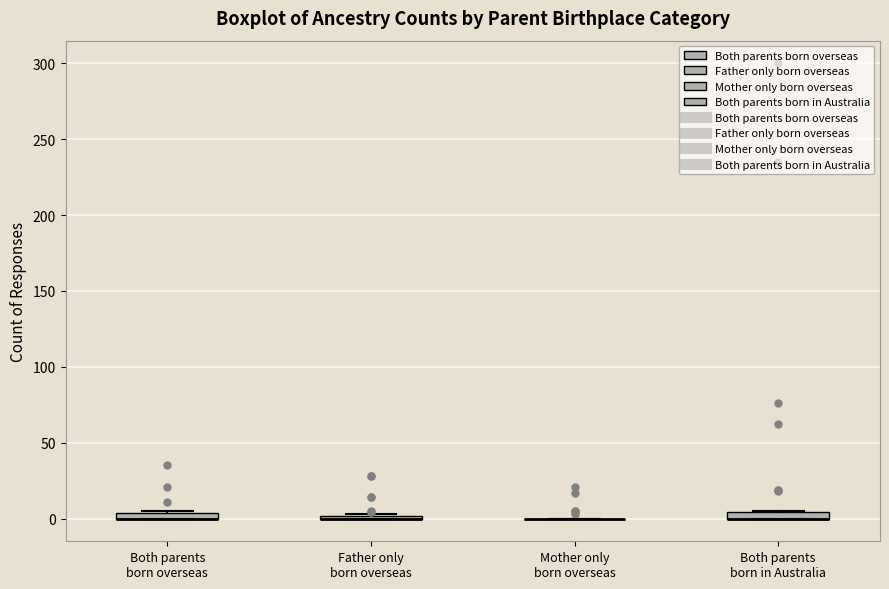

Where is the lower edge of the box for Both parents born in Australia on the y-axis? The values are not printed on the chart, so give them approximately, as read against the axis.

0